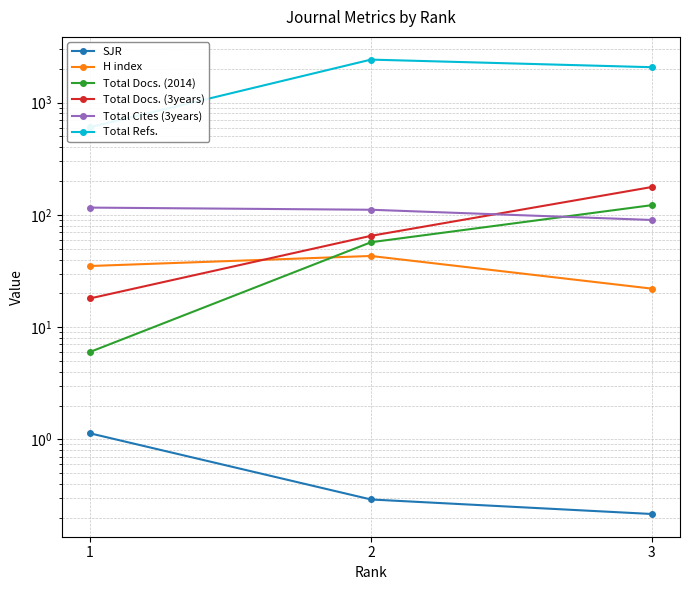

Is it true that Total Cites (3years) equals 150.2 at 3?

False